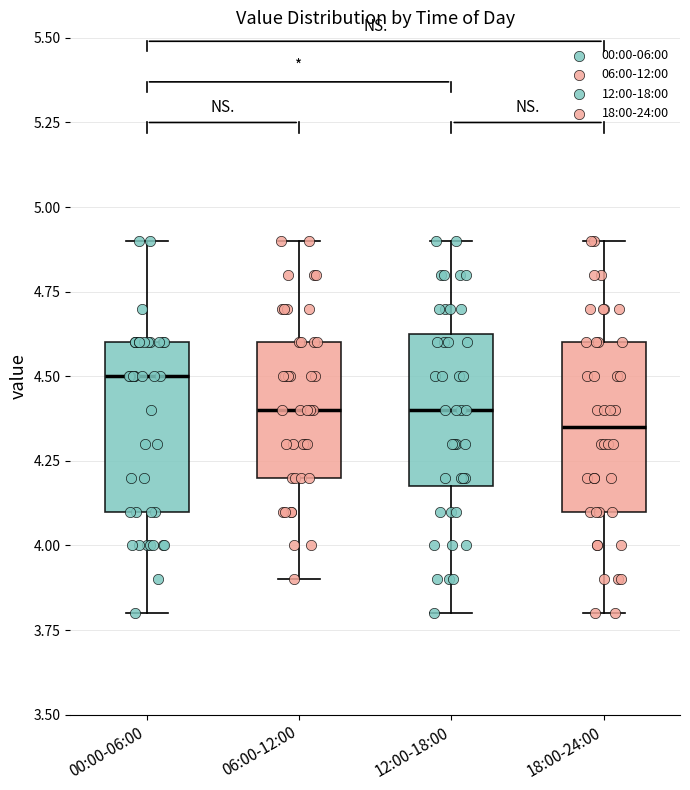

Reading left to right, read every box against the y-axis: the position of its median line, the range the box covers, and the ends of its whiskers. The values are not printed on the chart, so give them approximately, as read against the axis.

00:00-06:00: median 4.50, box 4.10 to 4.60, whiskers 3.80 to 4.90
06:00-12:00: median 4.40, box 4.20 to 4.60, whiskers 3.90 to 4.90
12:00-18:00: median 4.40, box 4.20 to 4.65, whiskers 3.80 to 4.90
18:00-24:00: median 4.35, box 4.10 to 4.60, whiskers 3.80 to 4.90